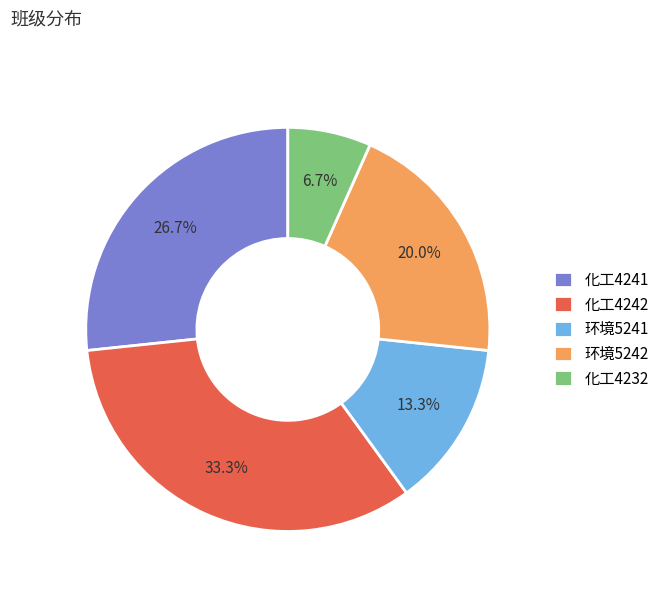

Count the number of slices in the pie.

5